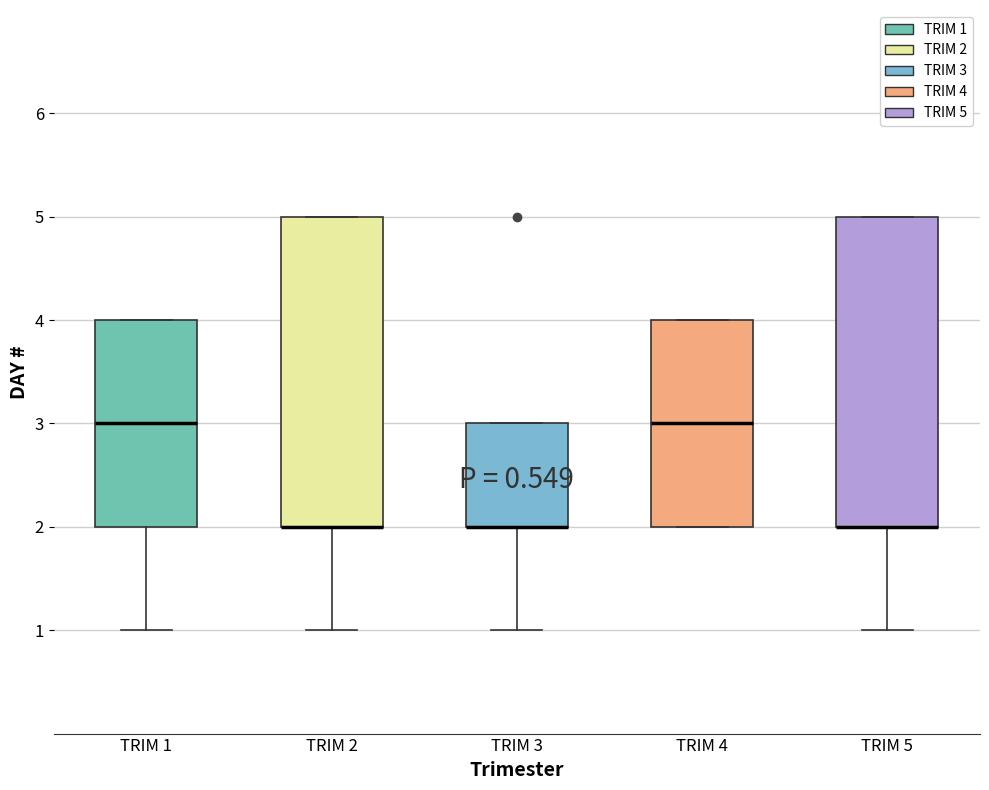

Reading left to right, transcribe this box plot: for each box, give where its median line is, the range the box spans, and where its two whiskers end, as read against the y-axis. The values are not printed on the chart, so give them approximately, as read against the axis.

TRIM 1: median 3, box 2 to 4, whiskers 1 to 4
TRIM 2: median 2 (drawn on the box's lower edge), box 2 to 5, whiskers 1 to 5
TRIM 3: median 2 (drawn on the box's lower edge), box 2 to 3, whiskers 1 to 3
TRIM 4: median 3, box 2 to 4, whiskers 2 to 4
TRIM 5: median 2 (drawn on the box's lower edge), box 2 to 5, whiskers 1 to 5